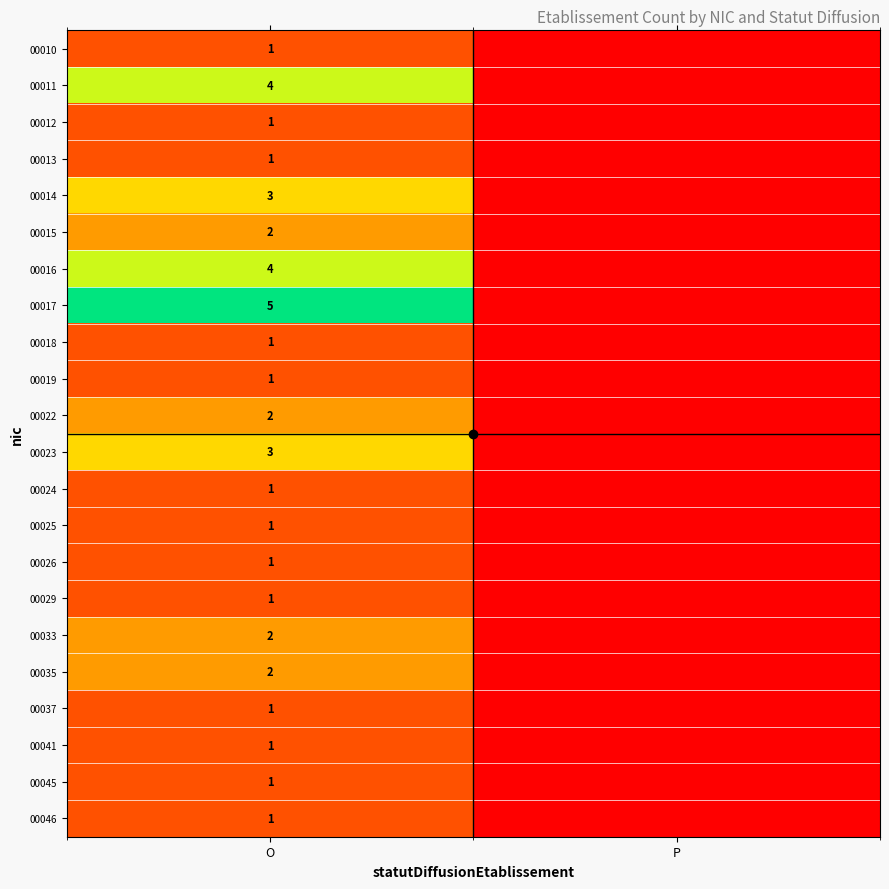

Which label corresponds to the largest value in the chart?

O